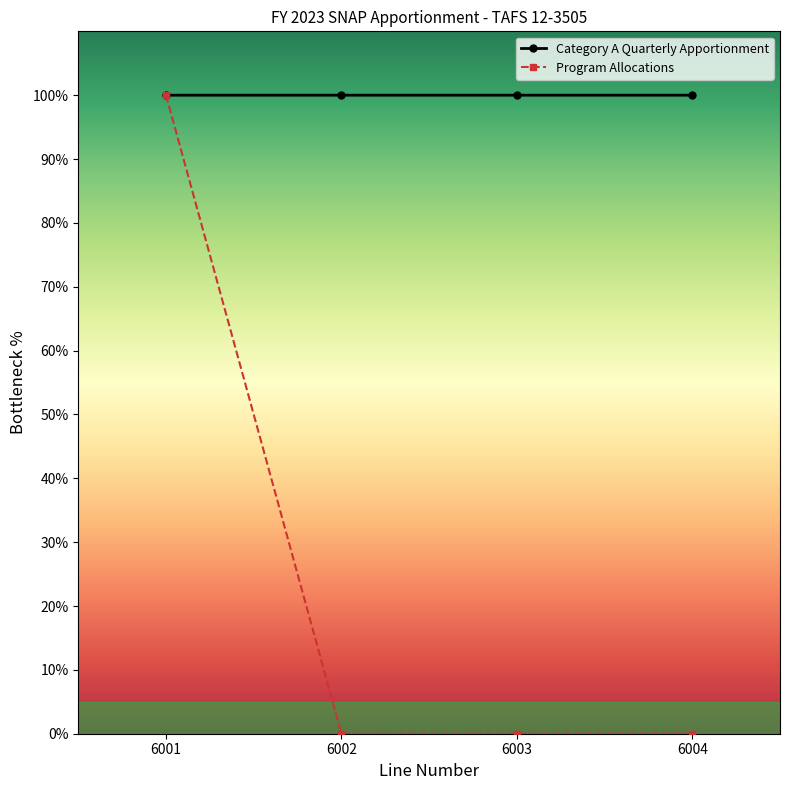

True or false: Category A Quarterly Apportionment has more than 1 interior local peaks.

False